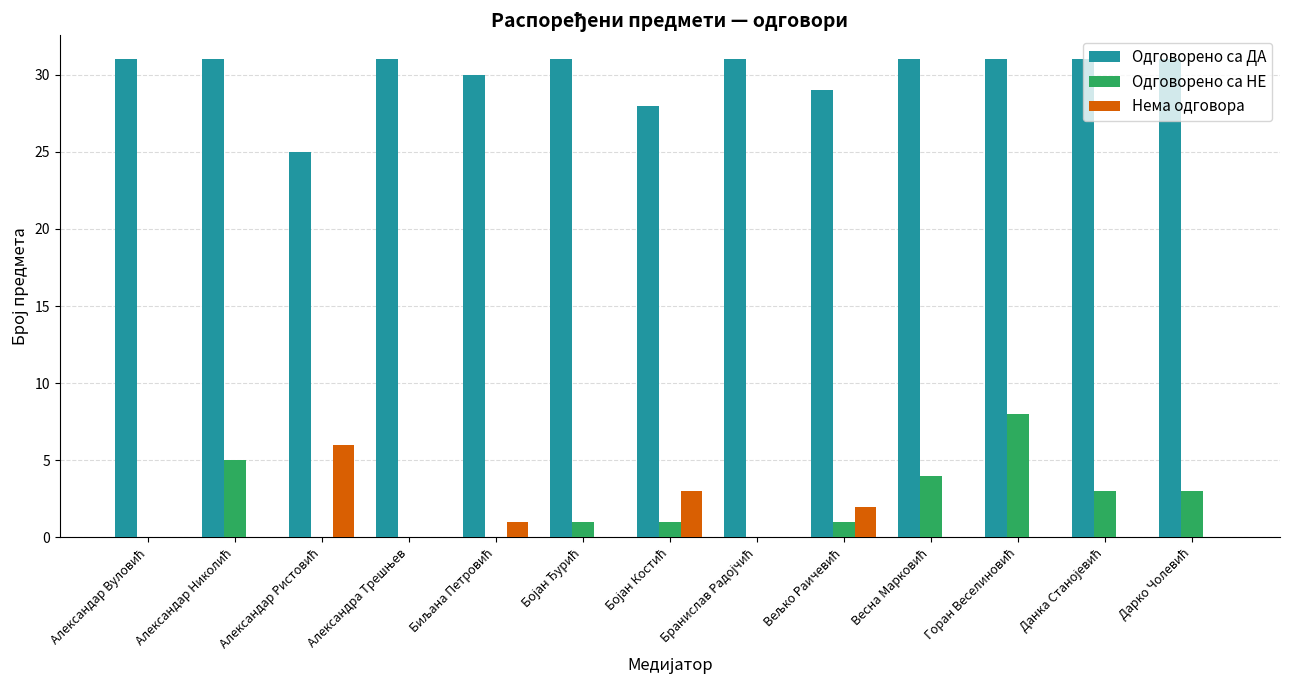

Which series has the largest total across all categories?

Одговорено са ДА